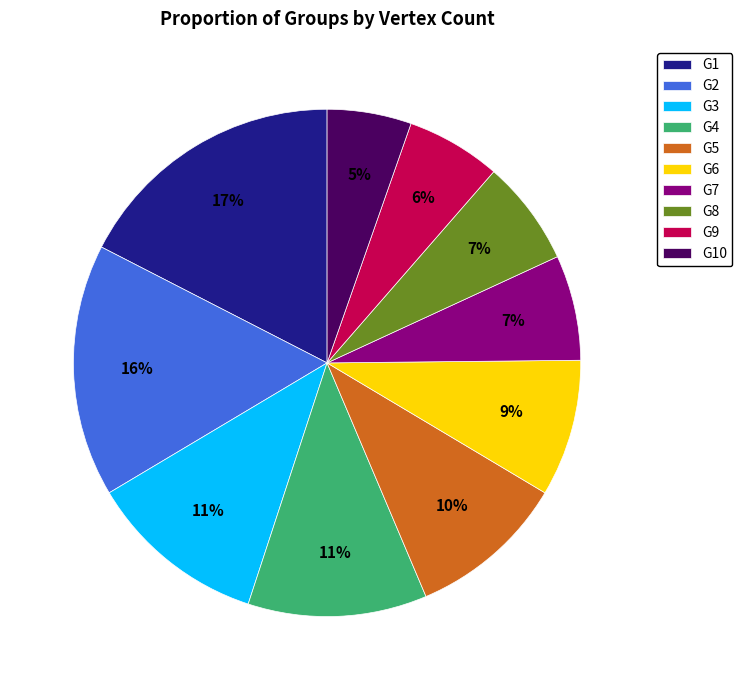

To the nearest percent, what percentage of the pie is G5?

10%